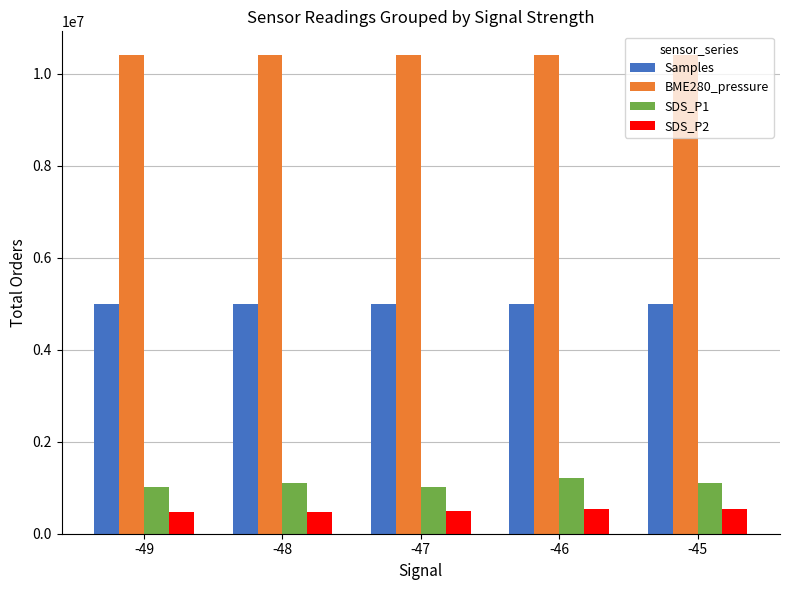

What are all the series names shown in the legend?

Samples, BME280_pressure, SDS_P1, SDS_P2